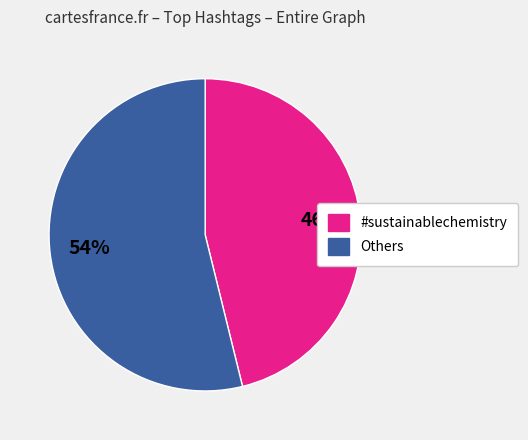

To the nearest percent, what is the difference between the largest and smallest slice percentages?

8%